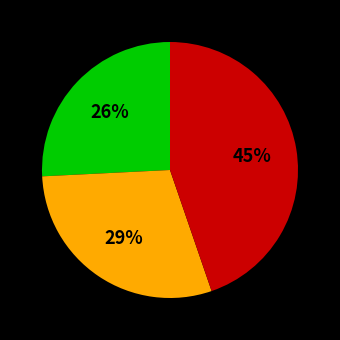

Is there any slice that represents more than half of the pie?

No